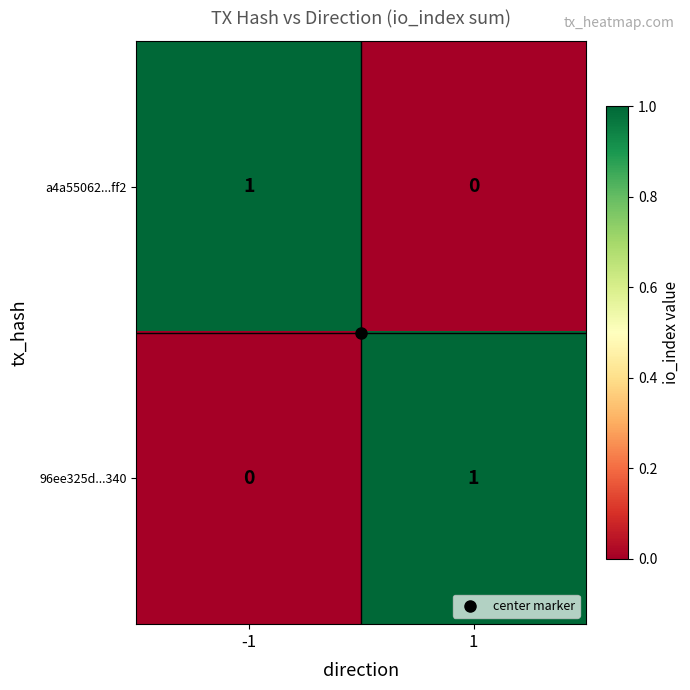

Is it true that a4a55062...ff2 equals 1 at -1?

True